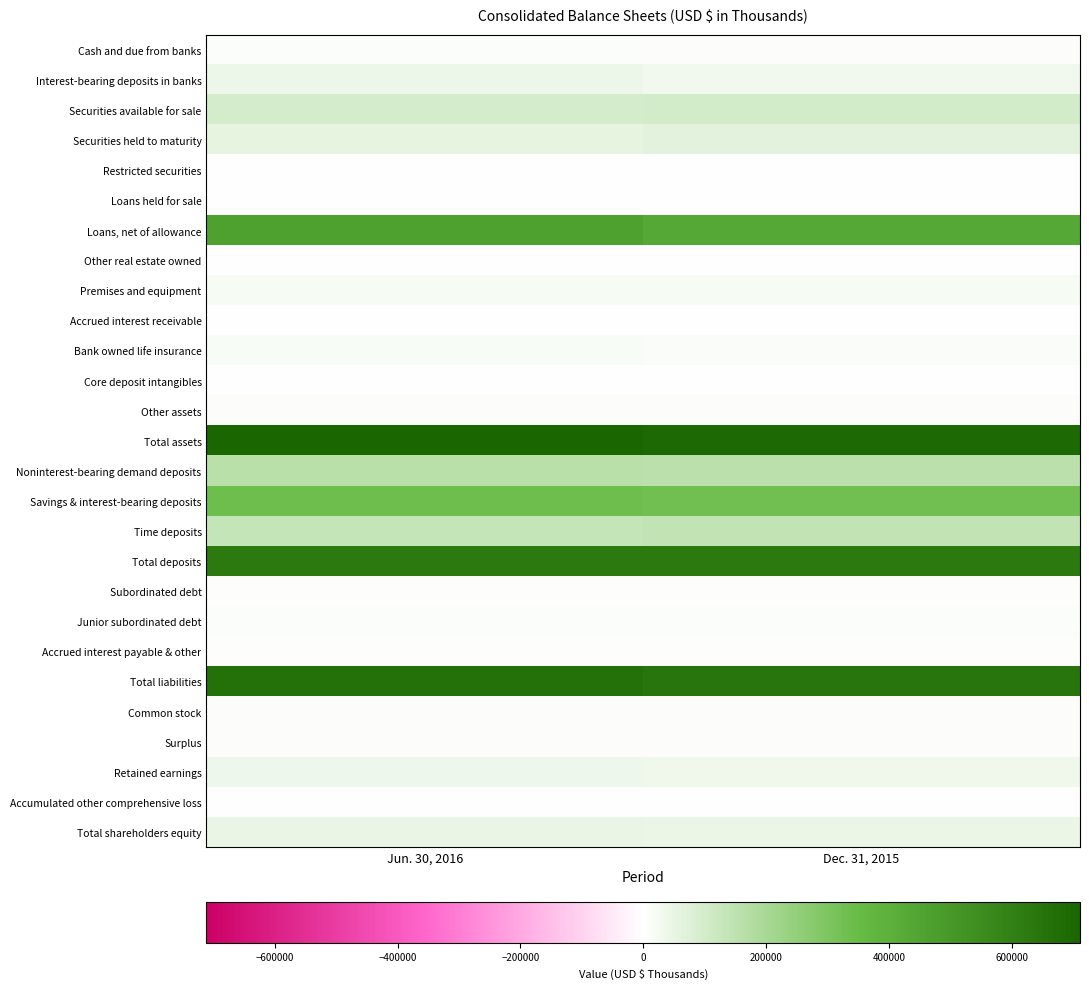

Between Jun. 30, 2016 and Dec. 31, 2015, which series saw the biggest shift?

Loans, net of allowance